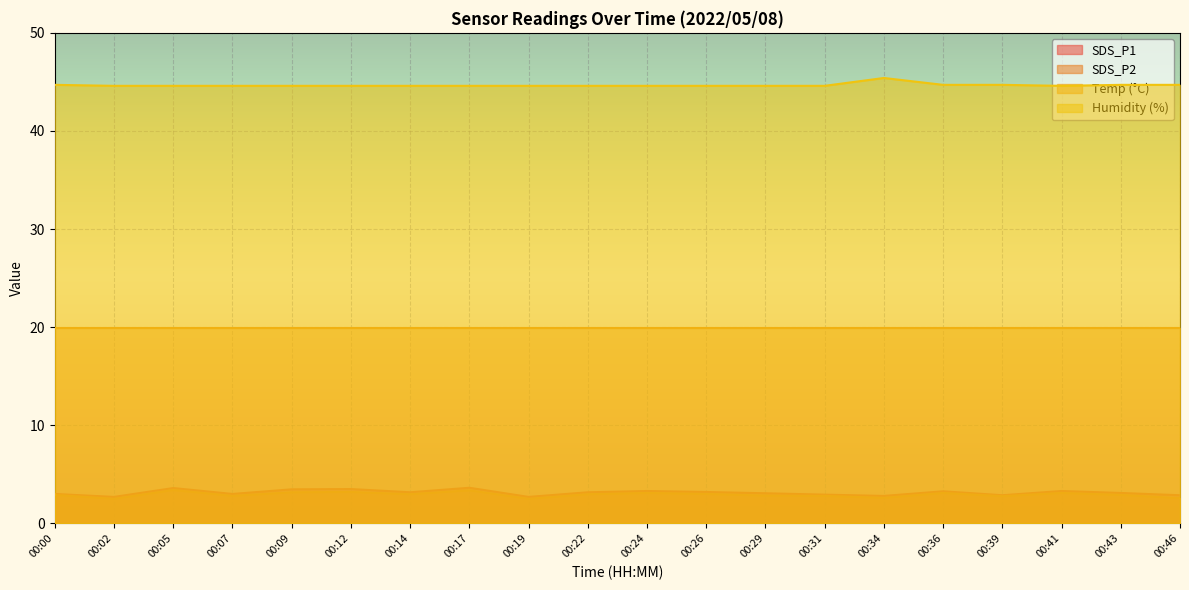

What is the value of the Humidity point at the 3rd from the left?

44.6